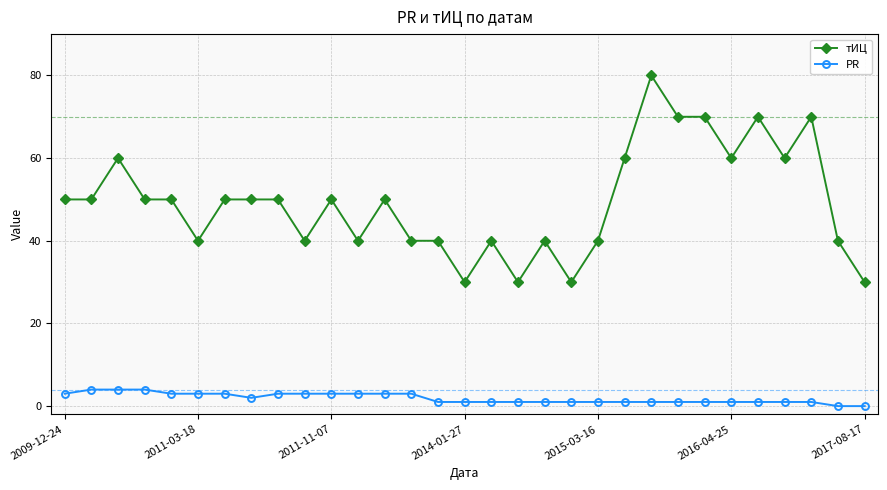

Does the chart display data point markers on the line(s)?

Yes